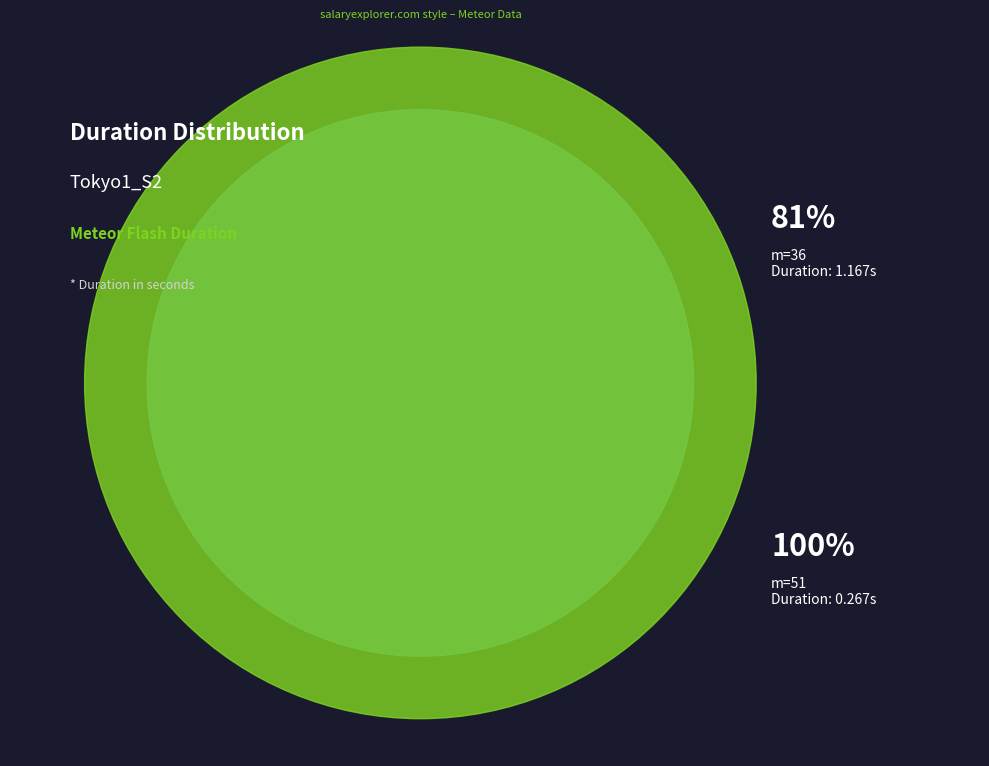

Is the sum of 51 and 36 greater than half?

Yes